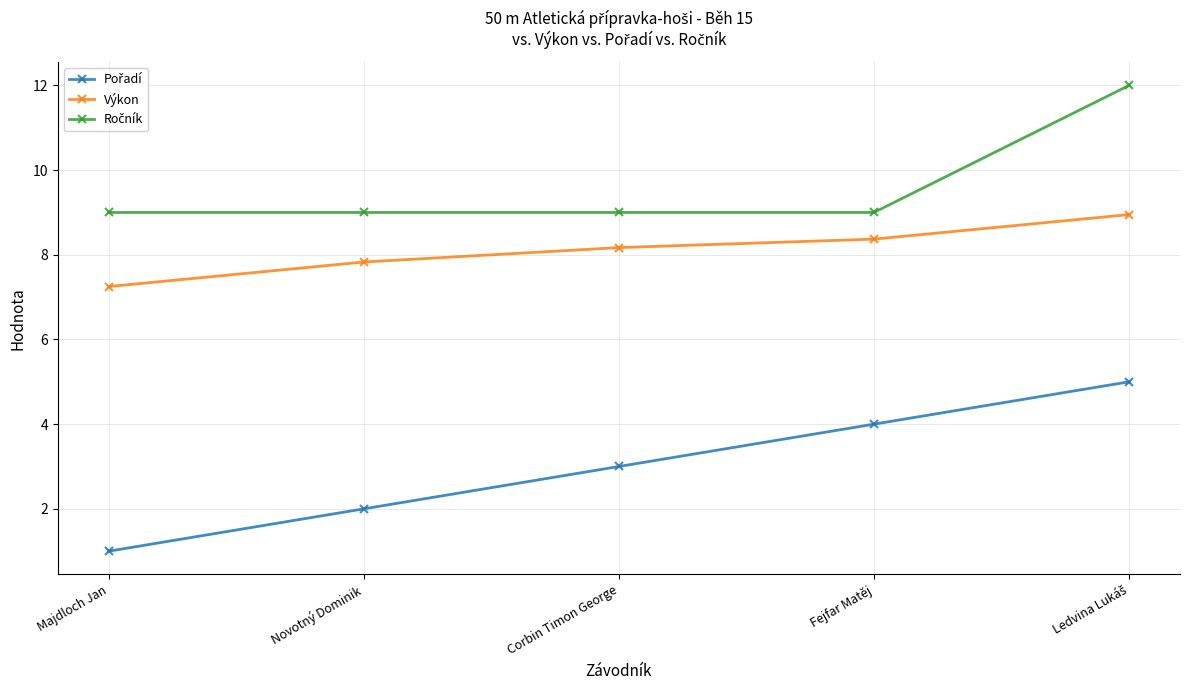

What is the label of the 4th point from the left?

Fejfar Matěj